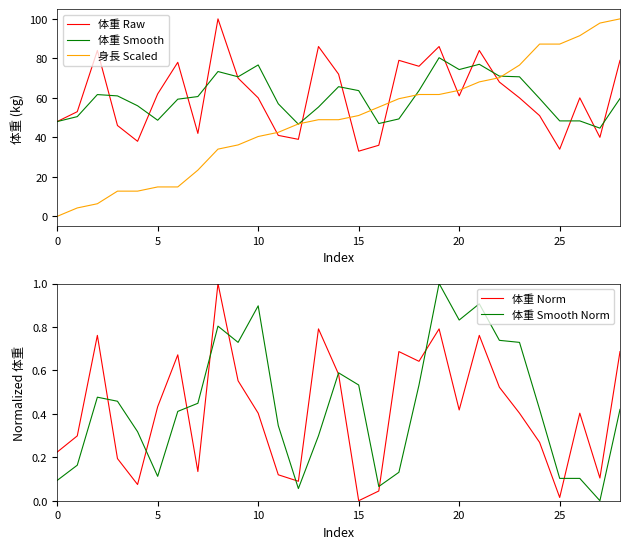

What are all the series names shown in the legend?

体重 Raw, 体重 Smooth, 身長 Scaled, 体重 Norm, 体重 Smooth Norm